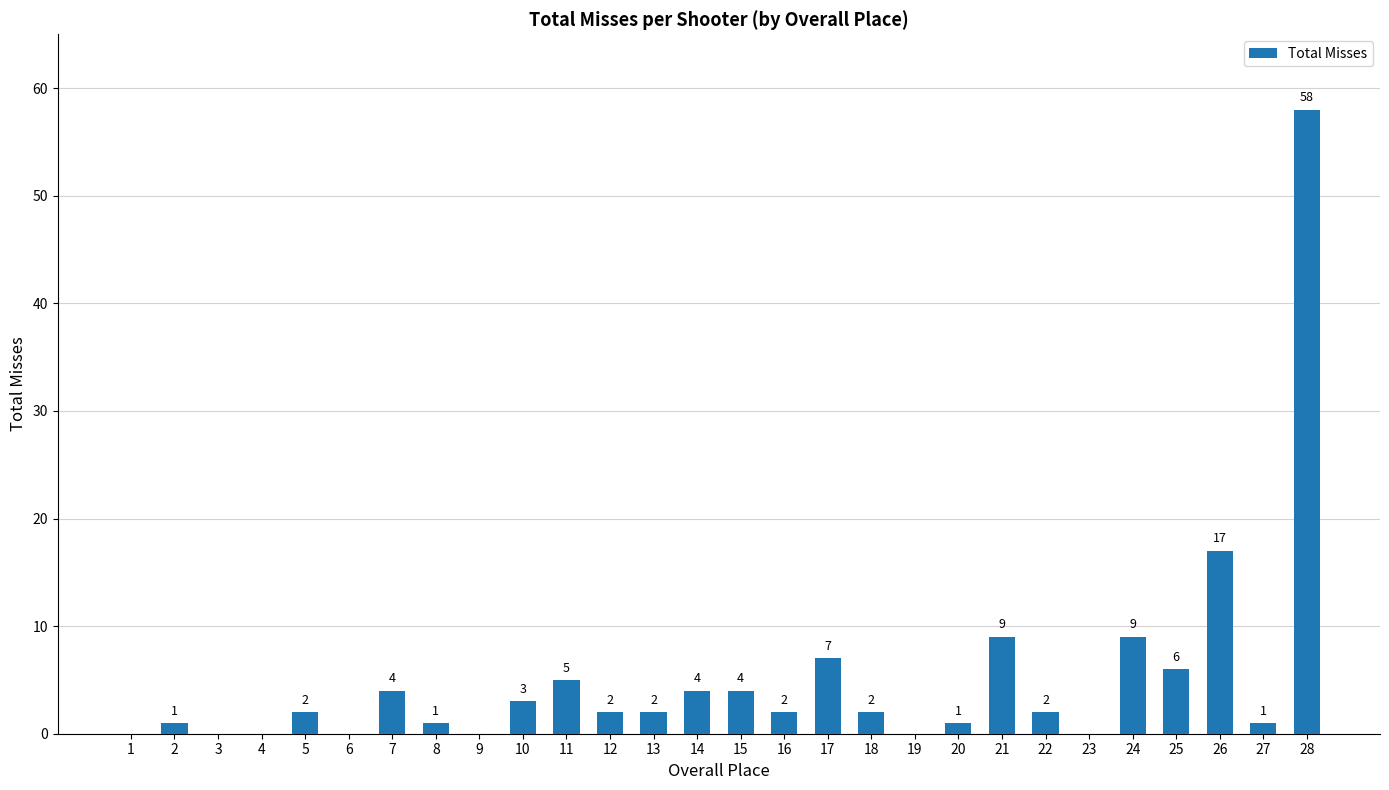

What is the sum of all values?

142